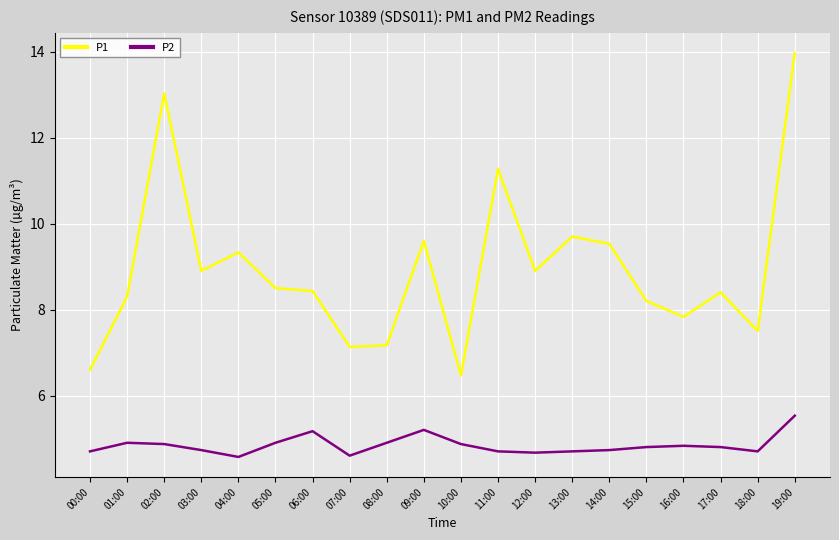

At which category is the sum across all series the highest?

19:00